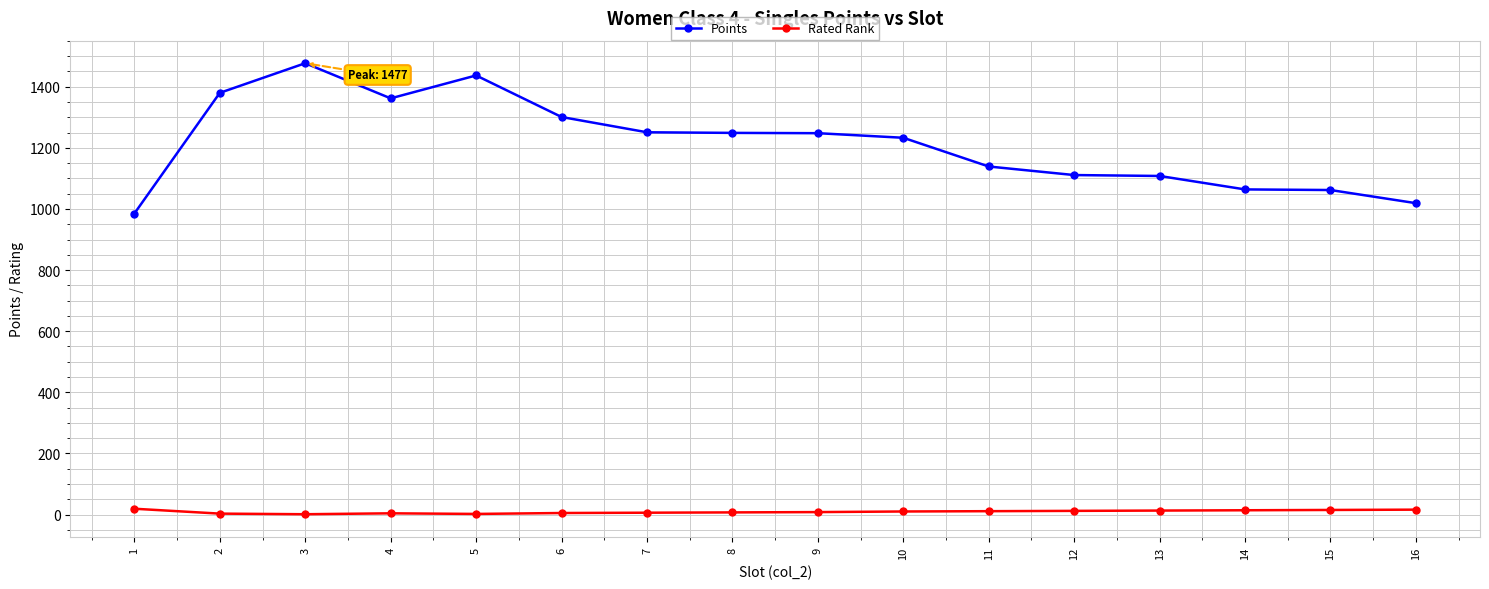

Where is the first local minimum for Points?

4